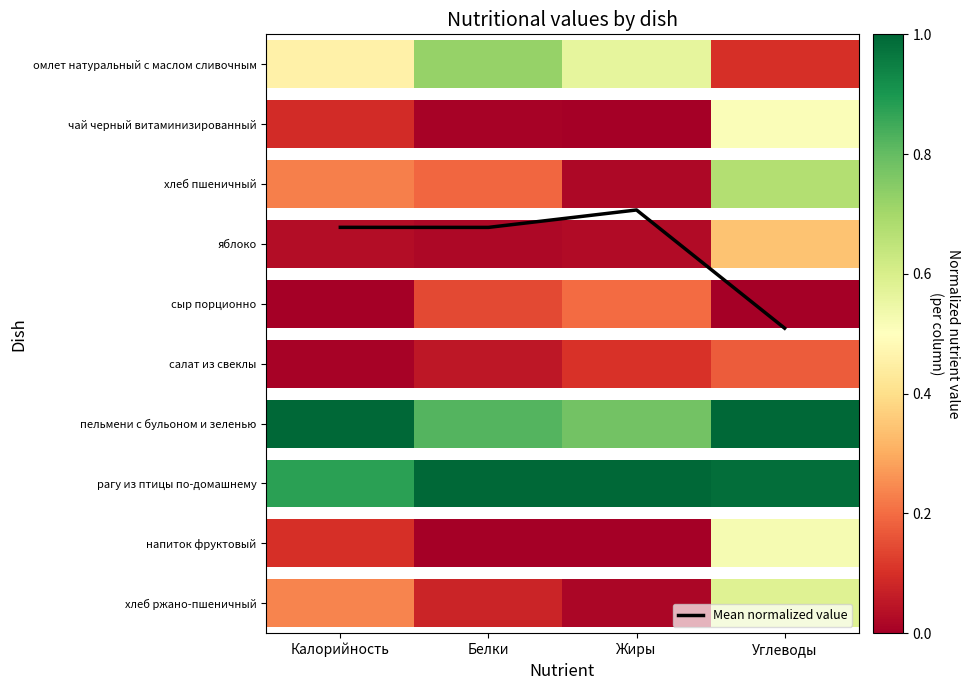

List the labels in order of value, largest first.

Углеводы, Белки, Калорийность, Жиры